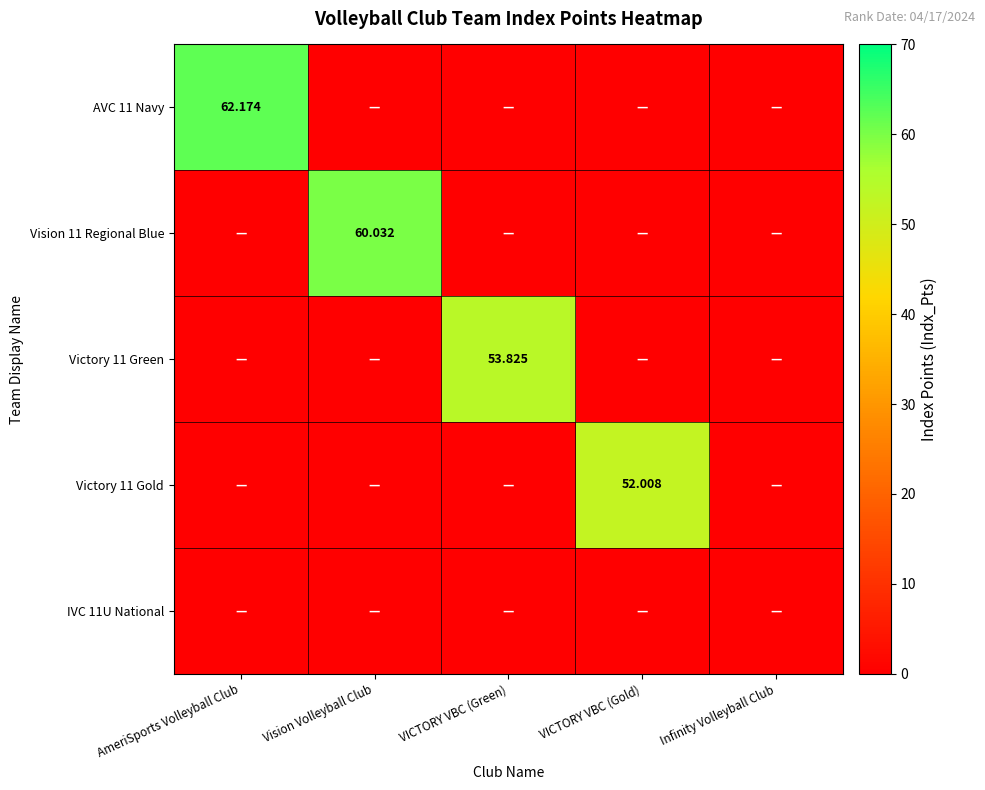

Which label corresponds to the largest value in the chart?

AmeriSports Volleyball Club